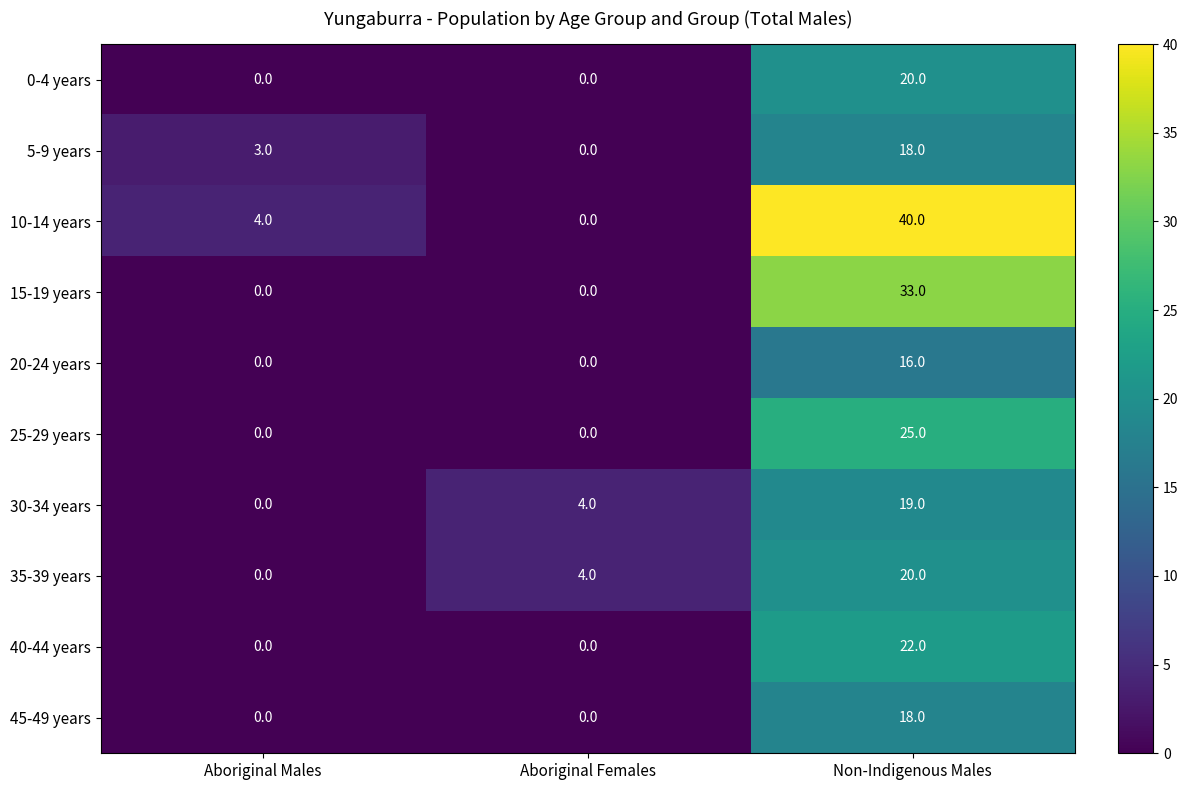

How many 5-9 years values are between 0 and 18?

3